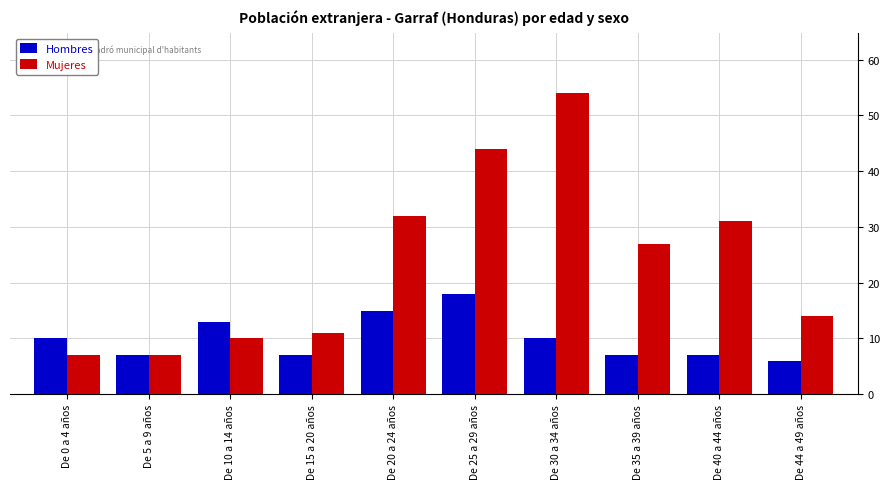

How many groups of bars are there?

10